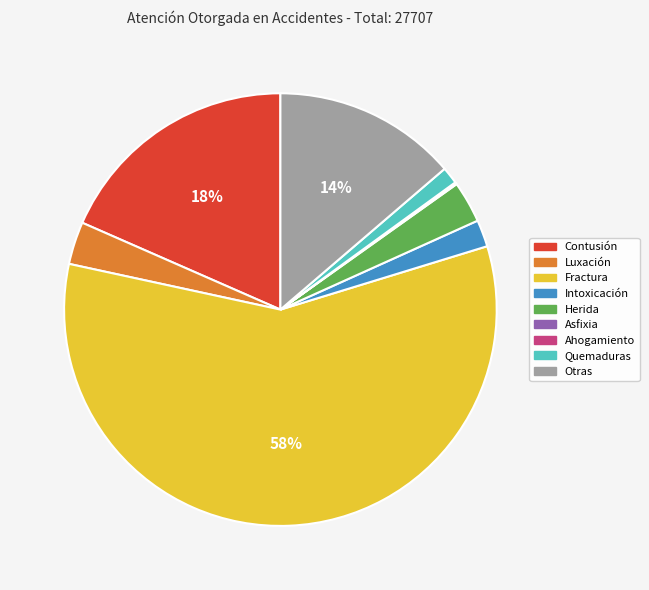

To the nearest percent, what is the average slice percentage?

11%